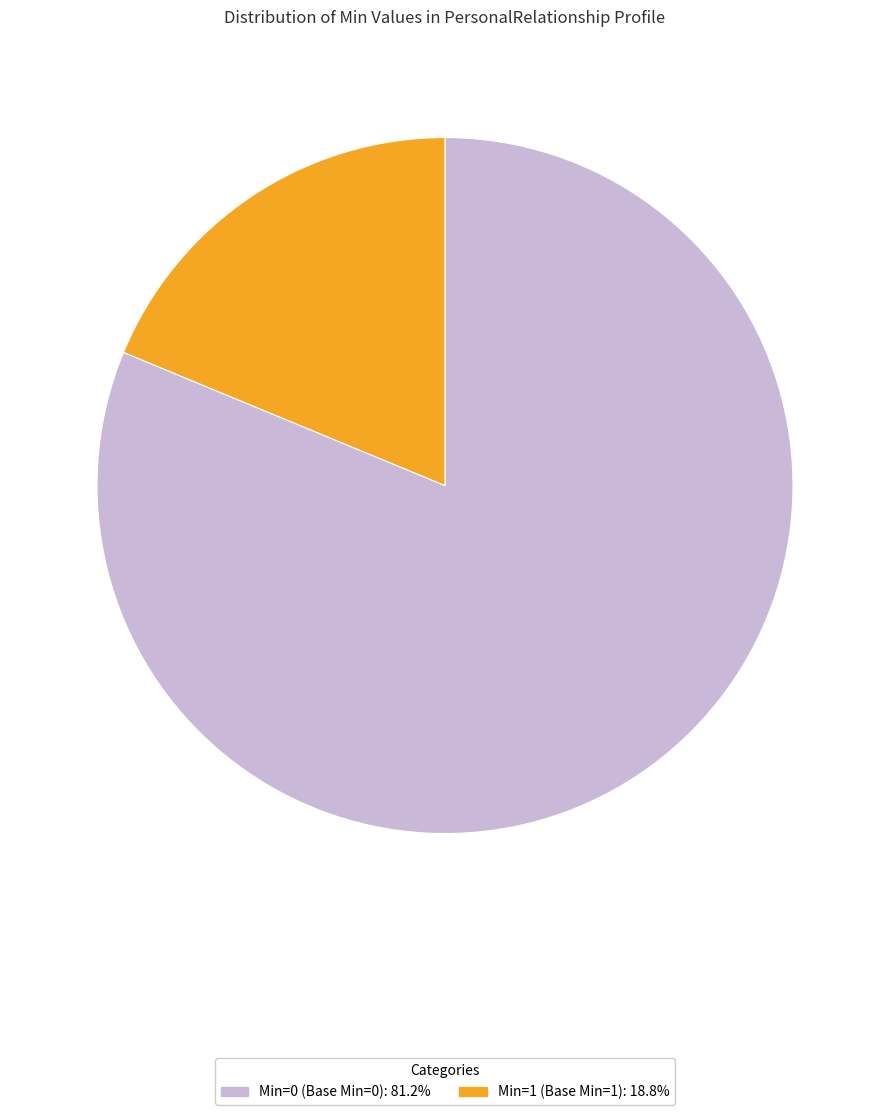

How many segments does this pie chart have?

2